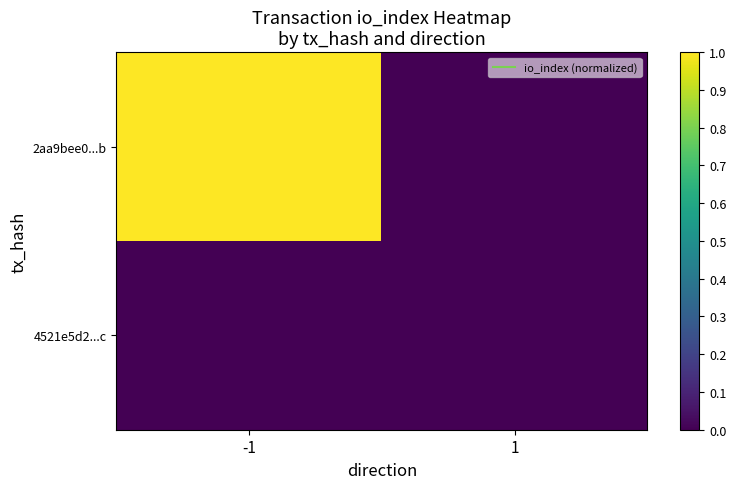

Which series has the largest range (max minus min)?

2aa9bee0...b